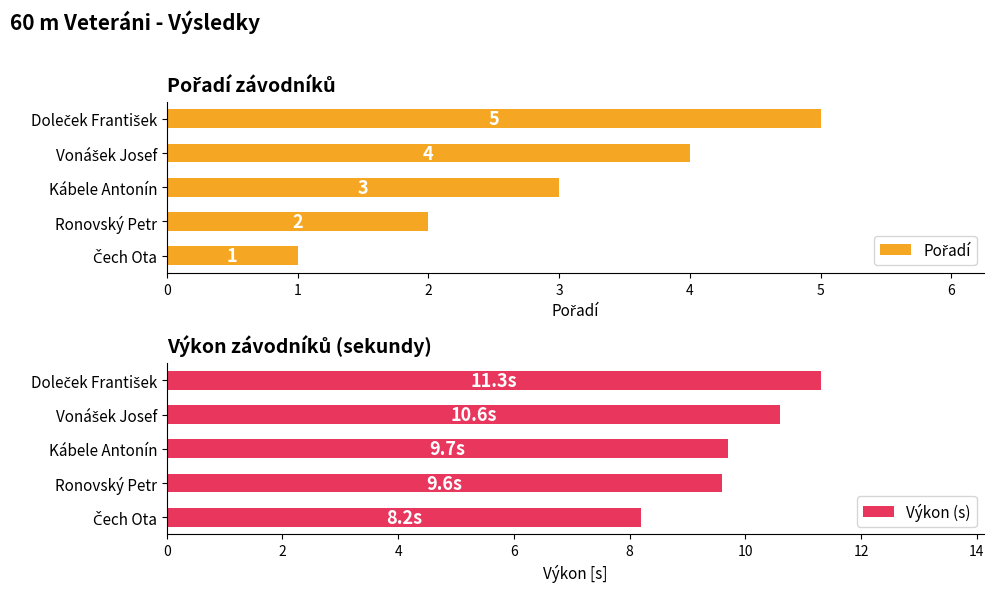

What is the sum of all Výkon (s) values?

49.4